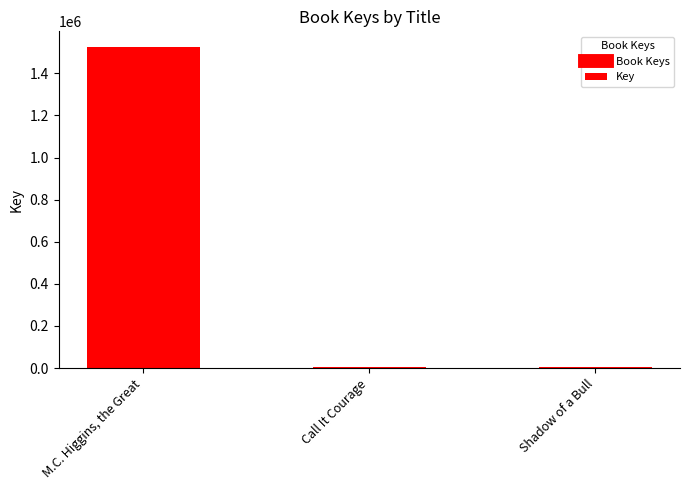

What is the difference between the second highest and minimum values?

249